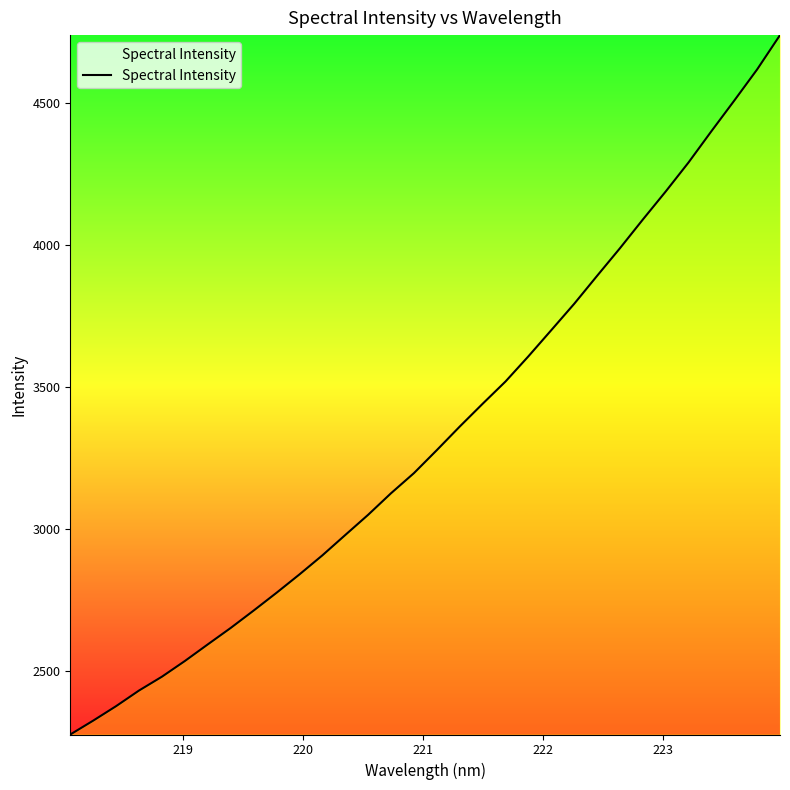

What is the greatest value displayed?

4737.5